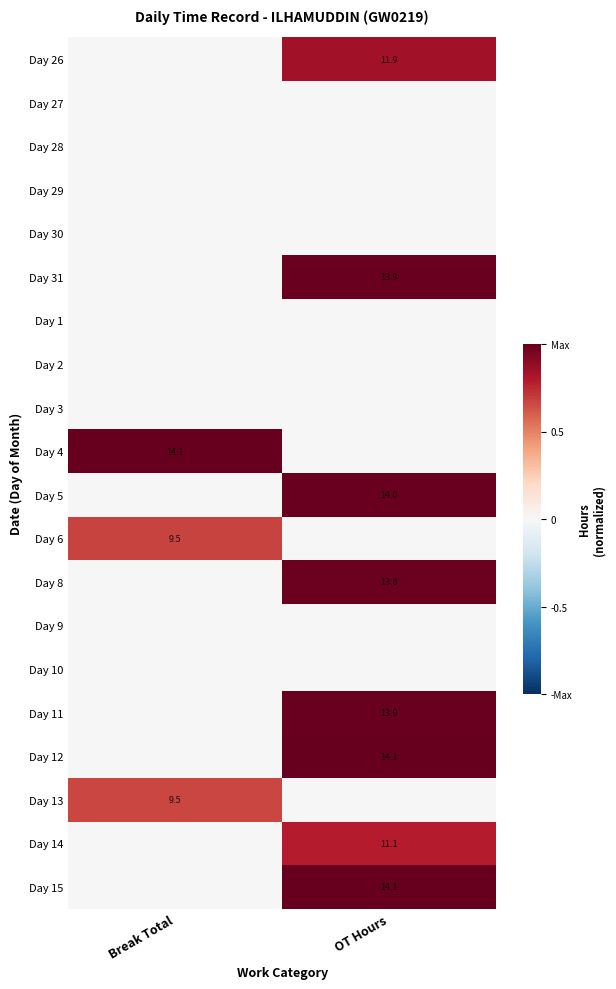

Is it true that Day 26 equals 2.9 at OT Hours?

False